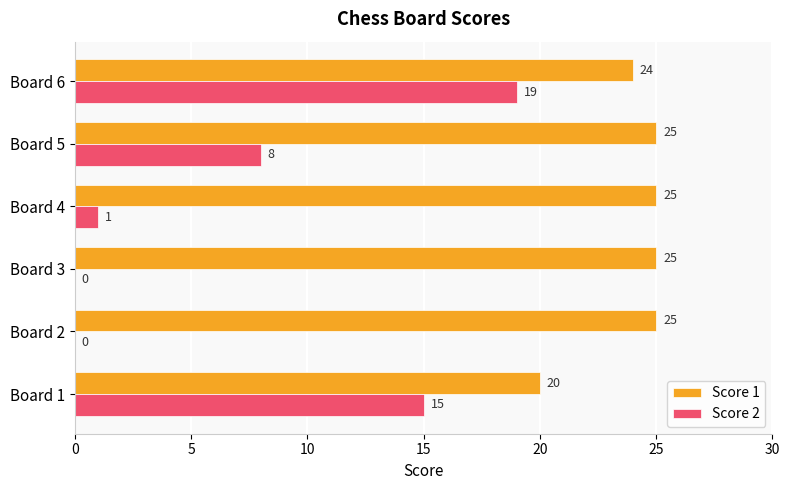

True or false: Score 2 has a value of 10 at Board 2.

False